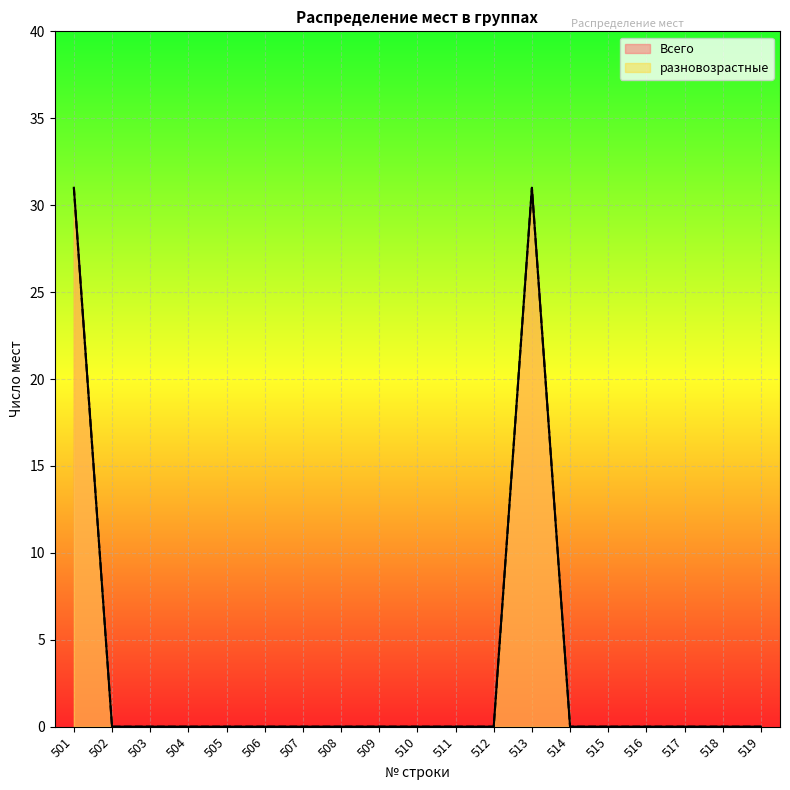

True or false: разновозрастные has a value of 31 at 513.

True